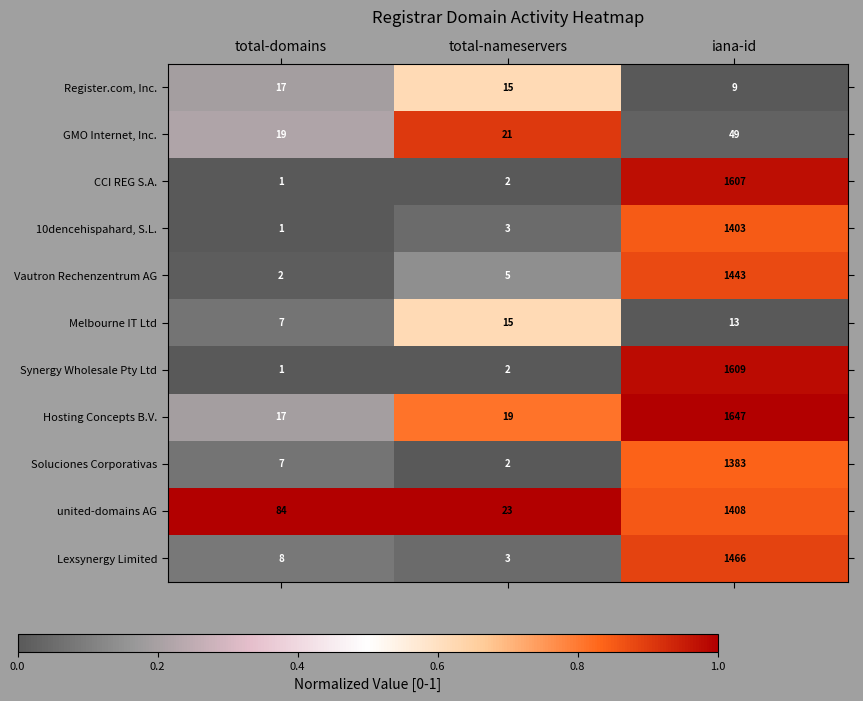

What is the spread (max minus min) of values at total-nameservers?

21